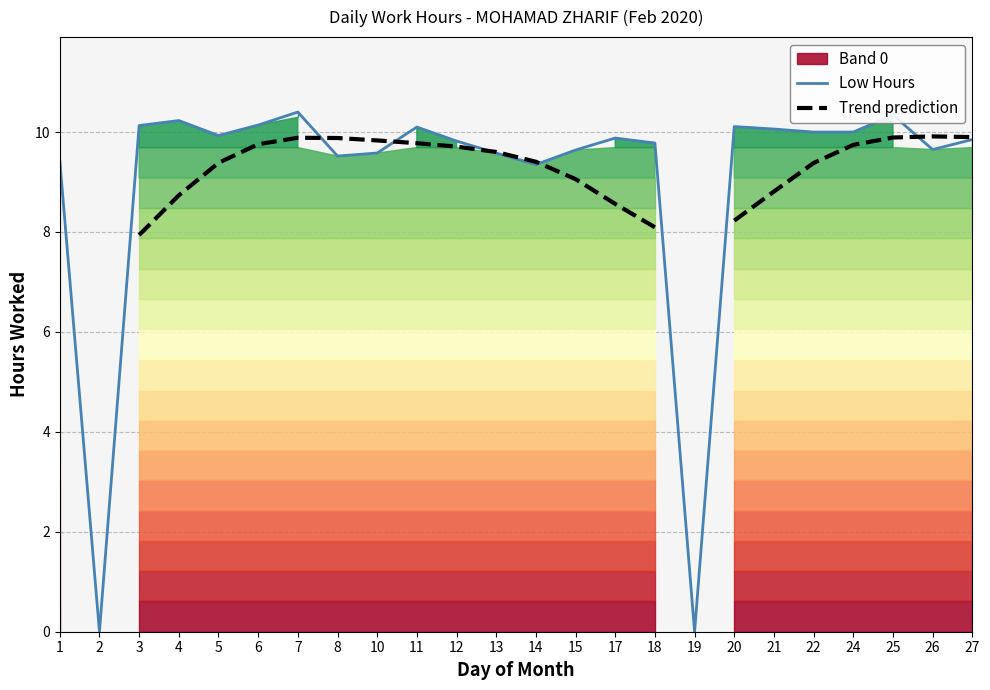

How many data points does each series have?

24